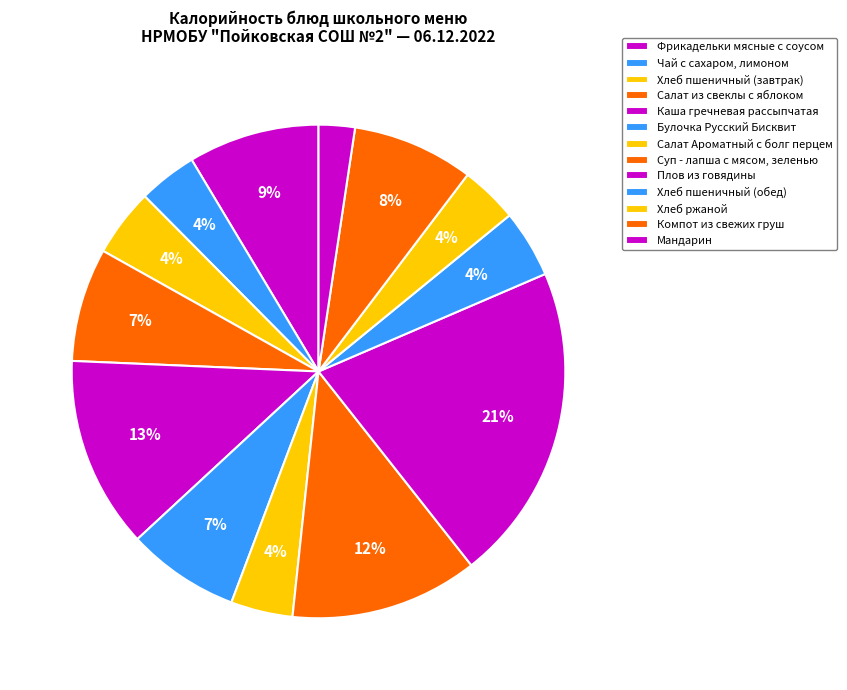

Approximately how many times larger is the value at Салат из свеклы с яблоком compared to Хлеб ржаной?

2.0